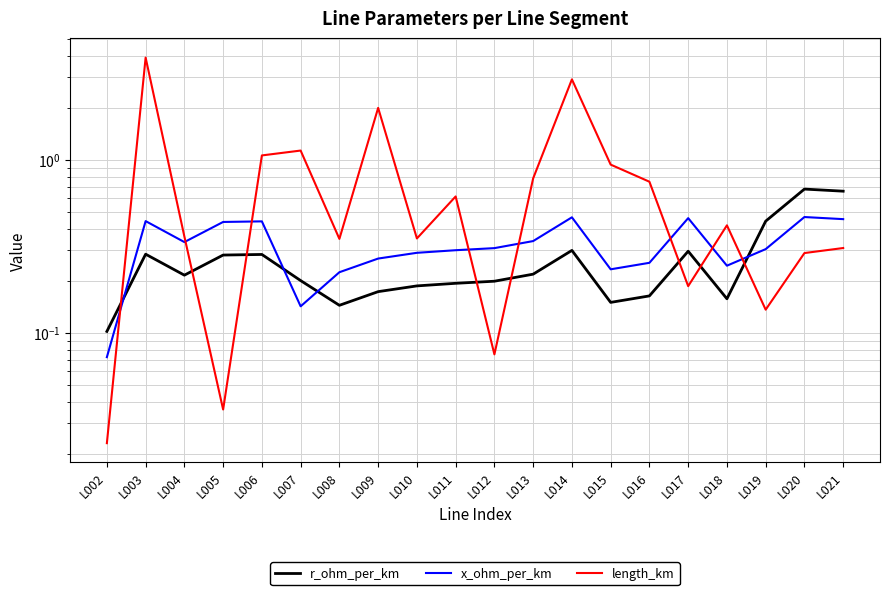

Between L006 and L011, which is larger?

L006